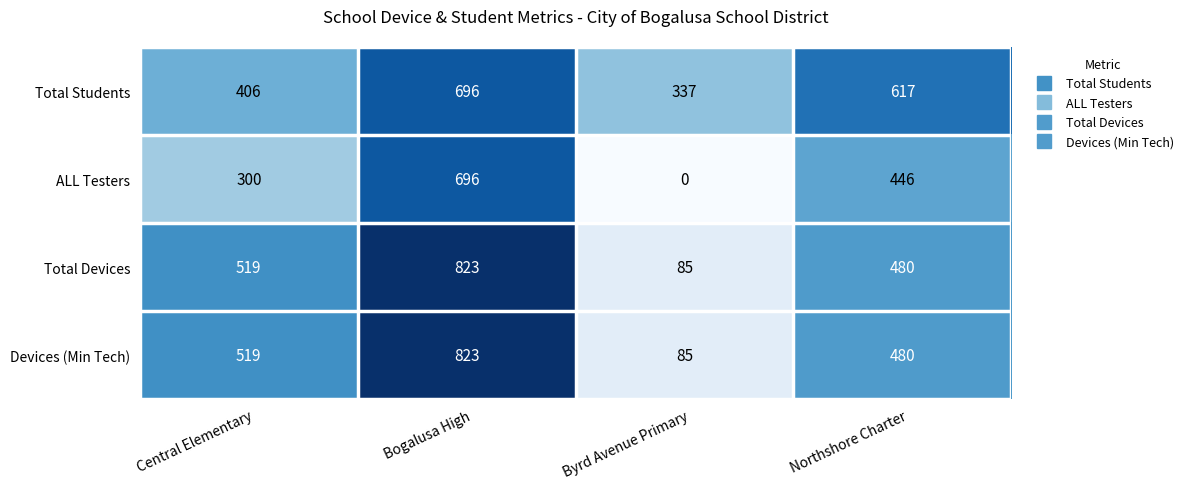

Rank the categories by ALL Testers value from lowest to highest.

Byrd Avenue Primary, Central Elementary, Northshore Charter, Bogalusa High